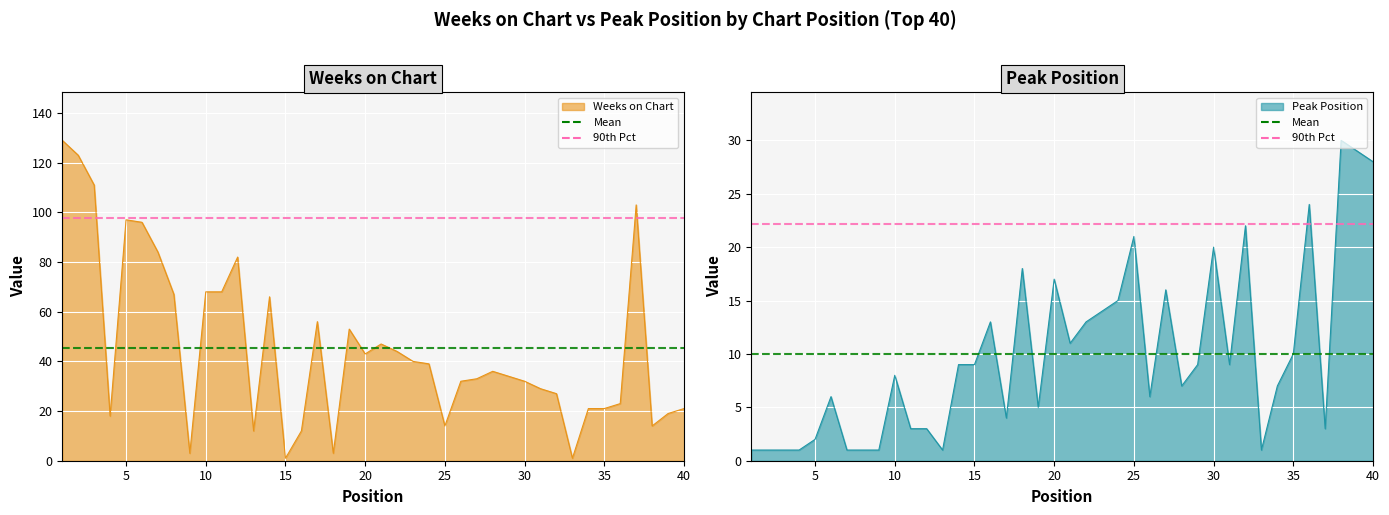

What is the sum of all Peak Position line values?

400